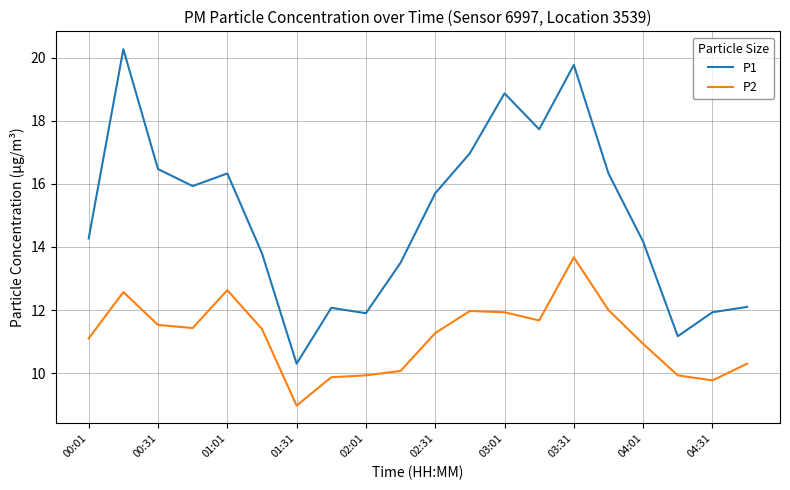

List the series in order of their peak value, highest first.

P1, P2